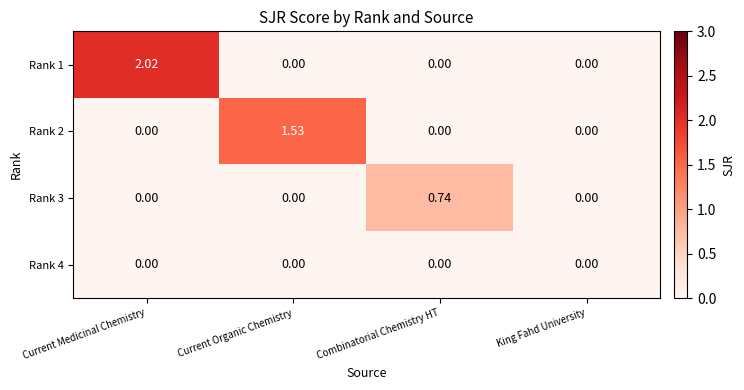

Which label corresponds to the largest value in the chart?

Current Medicinal Chemistry